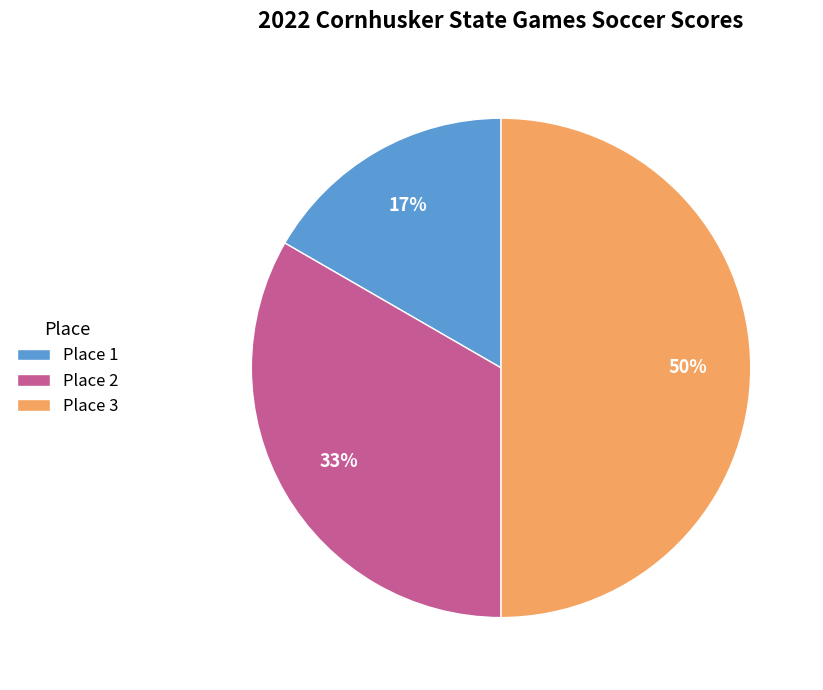

The Place 3 slice represents 58% of the pie. True or false?

False